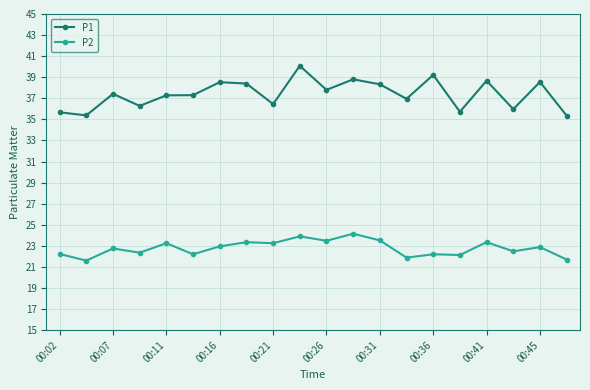

What is the average value of the P2 series?

22.8